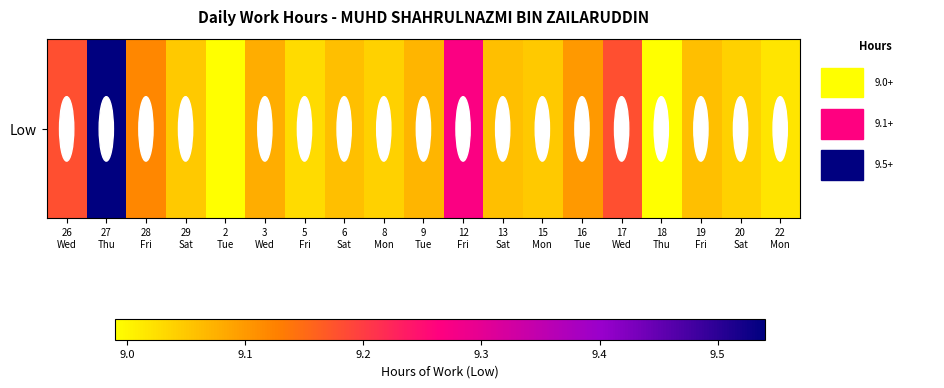

What is the difference between the maximum and second lowest values?

0.5